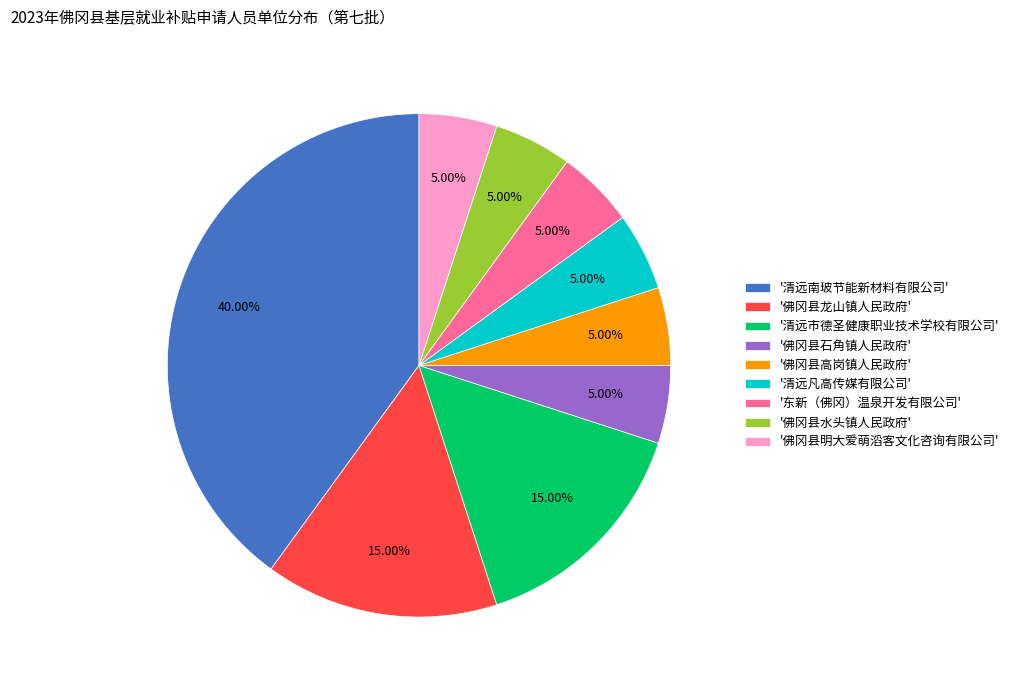

Does any single category account for the majority?

No